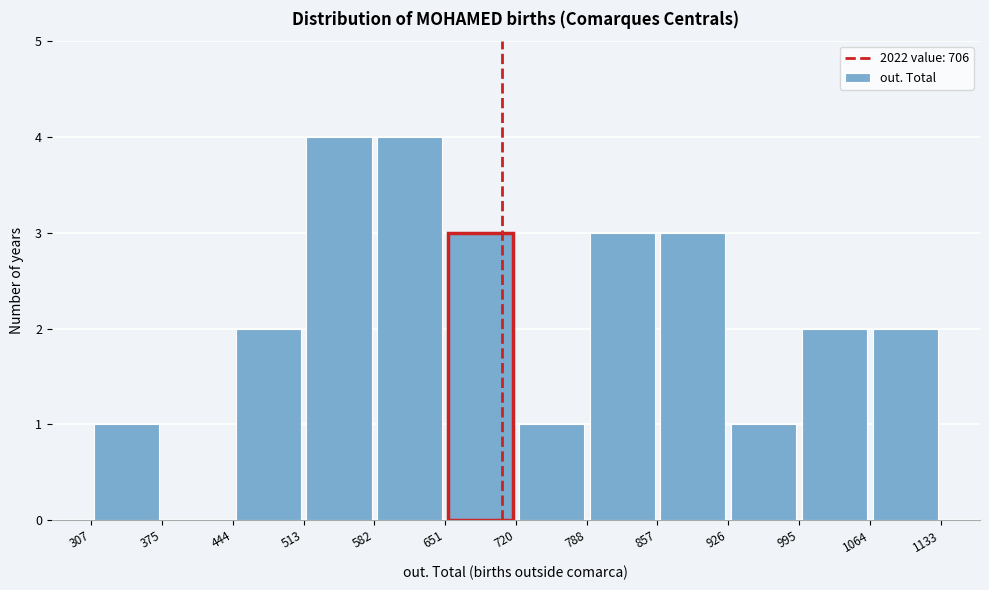

Reading left to right, transcribe this chart: for each bar, give the range it covers on the x-axis and its height. The values are not printed on the chart, so give them approximately, as read against the axis.

307 to 375: 1
375 to 444: 0
444 to 513: 2
513 to 582: 4
582 to 651: 4
651 to 720: 3
720 to 788: 1
788 to 857: 3
857 to 926: 3
926 to 995: 1
995 to 1064: 2
1064 to 1133: 2